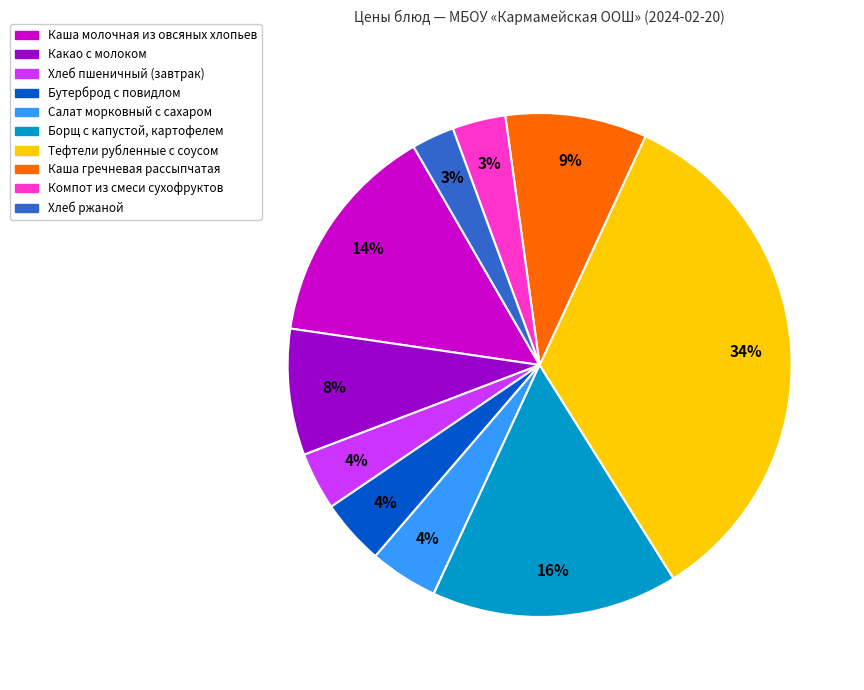

Combined, do Компот из смеси сухофруктов and Каша молочная из овсяных хлопьев account for over 50%?

No